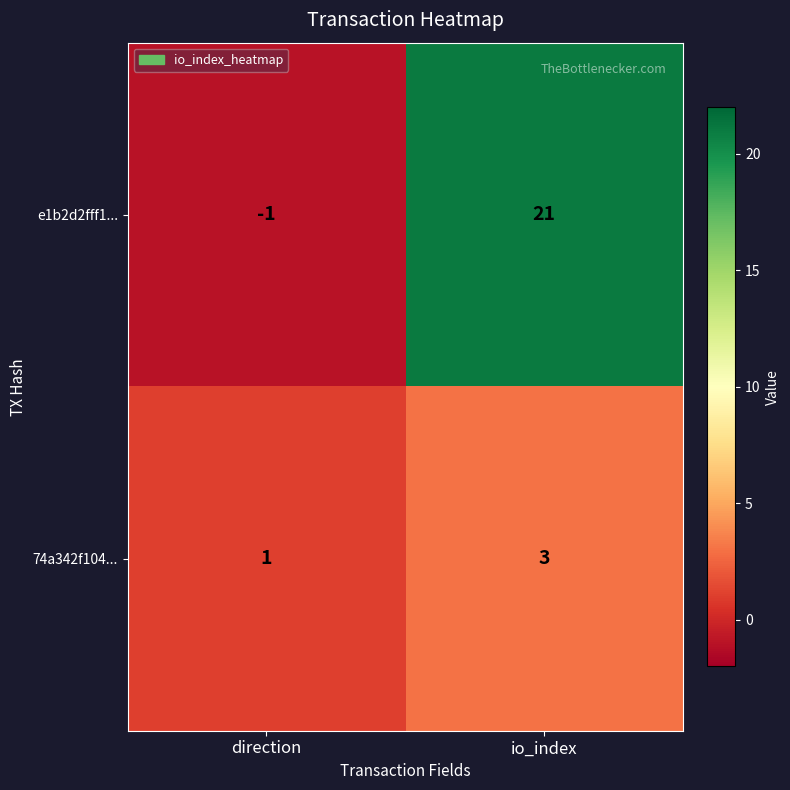

Reading left to right, transcribe all the data shown in this chart.

e1b2d2fff1...: -1	21
74a342f104...: 1	3